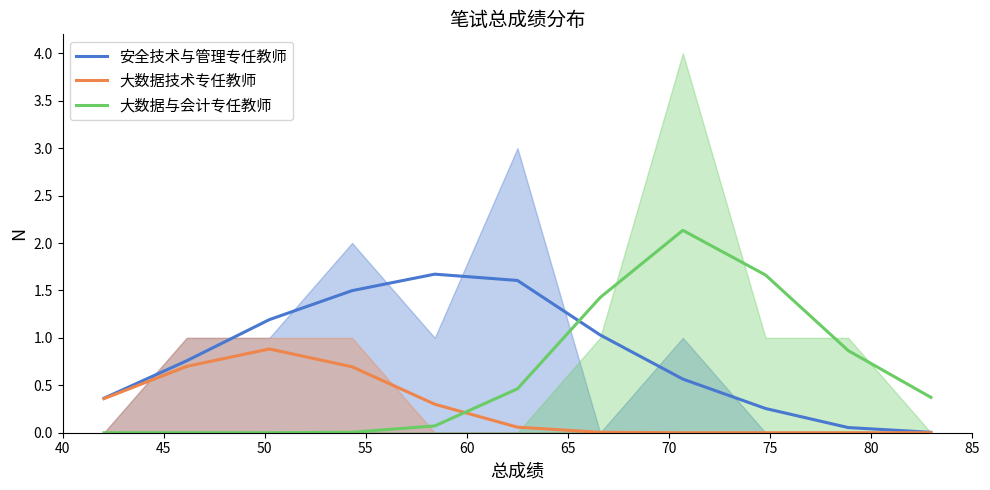

True or false: 安全技术与管理专任教师 and 大数据技术专任教师 cross at least once.

False